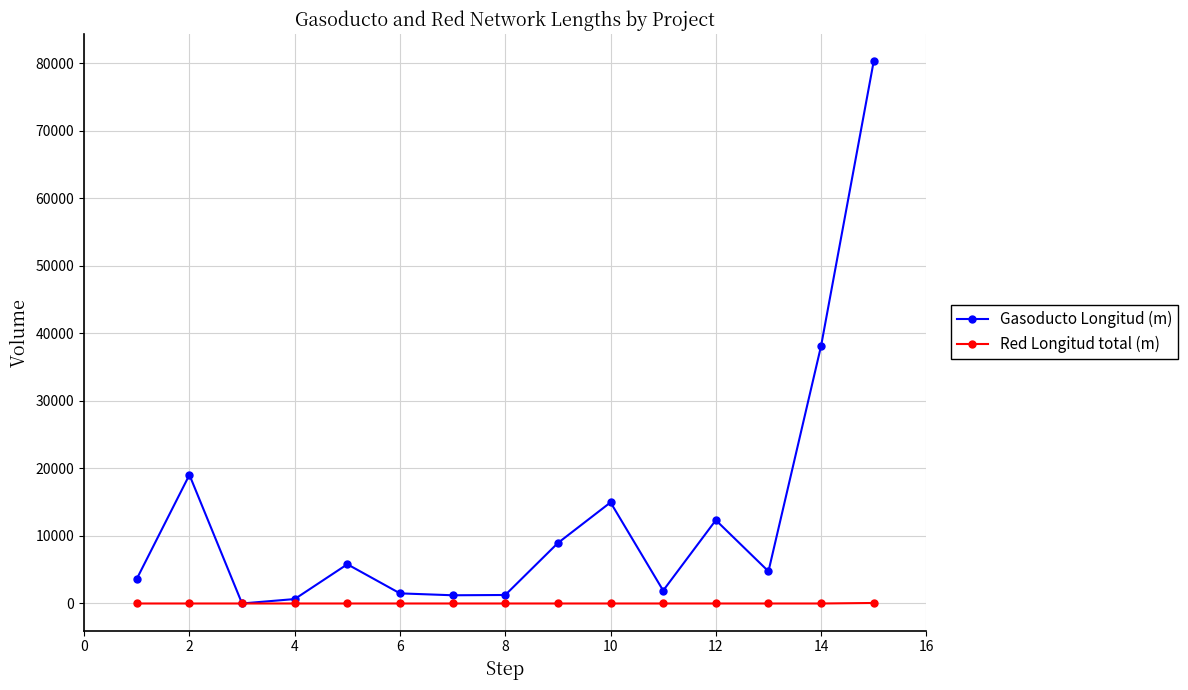

Which series has the widest spread of values?

Gasoducto Longitud (m)